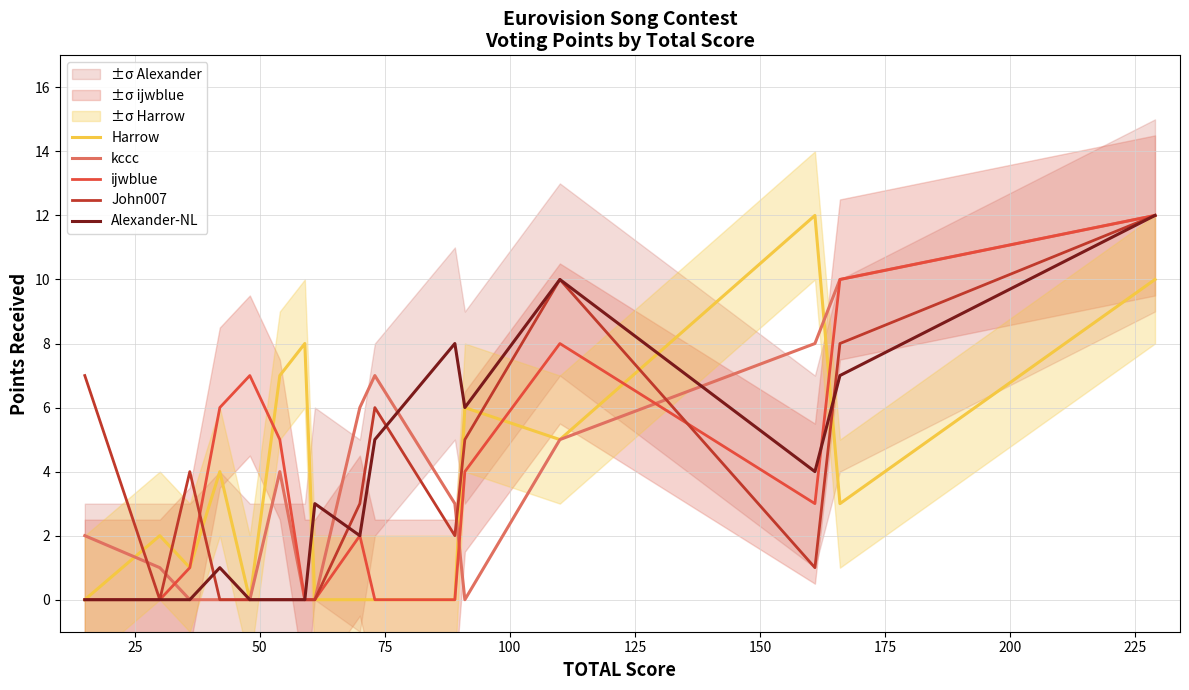

What is the maximum value for ijwblue?

12